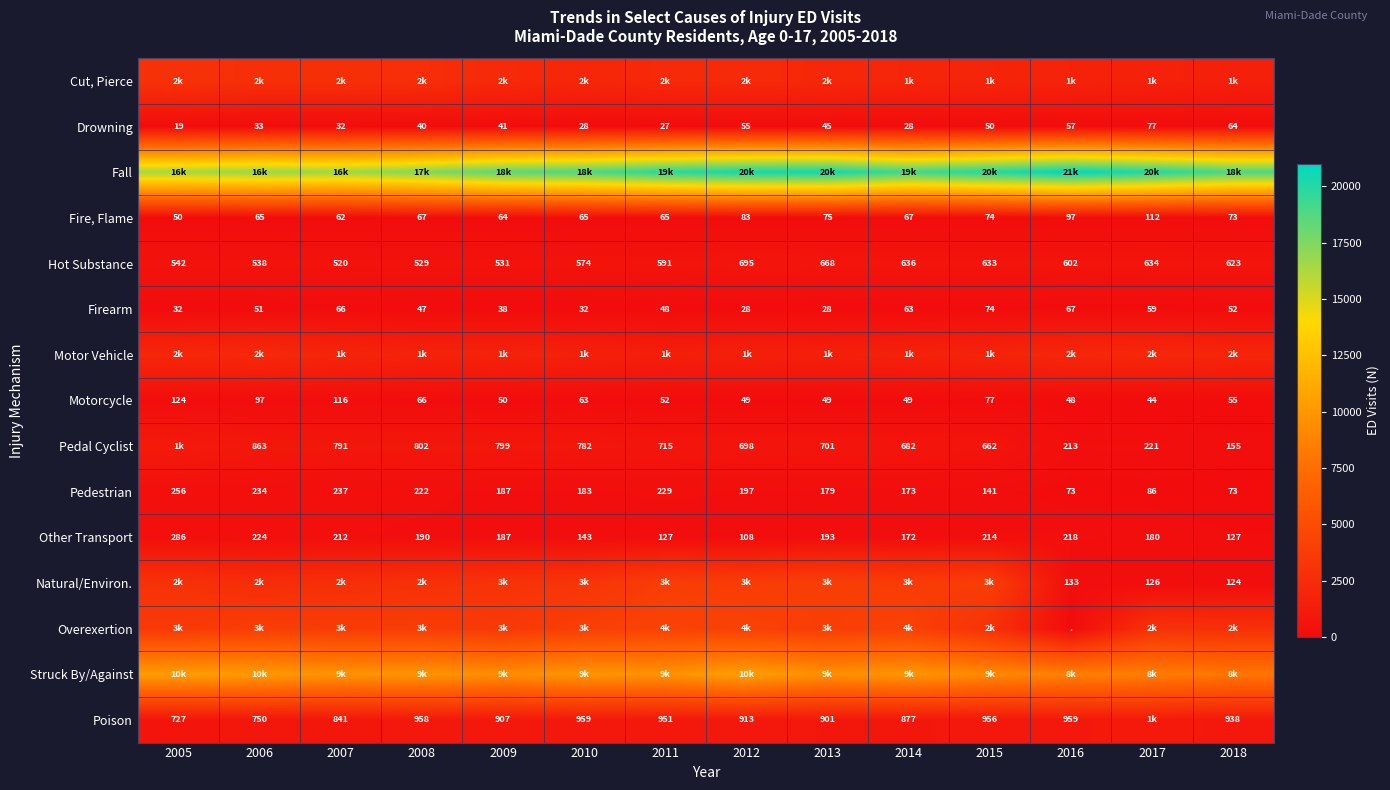

True or false: Firearm has a value of 16 at 2010.

False